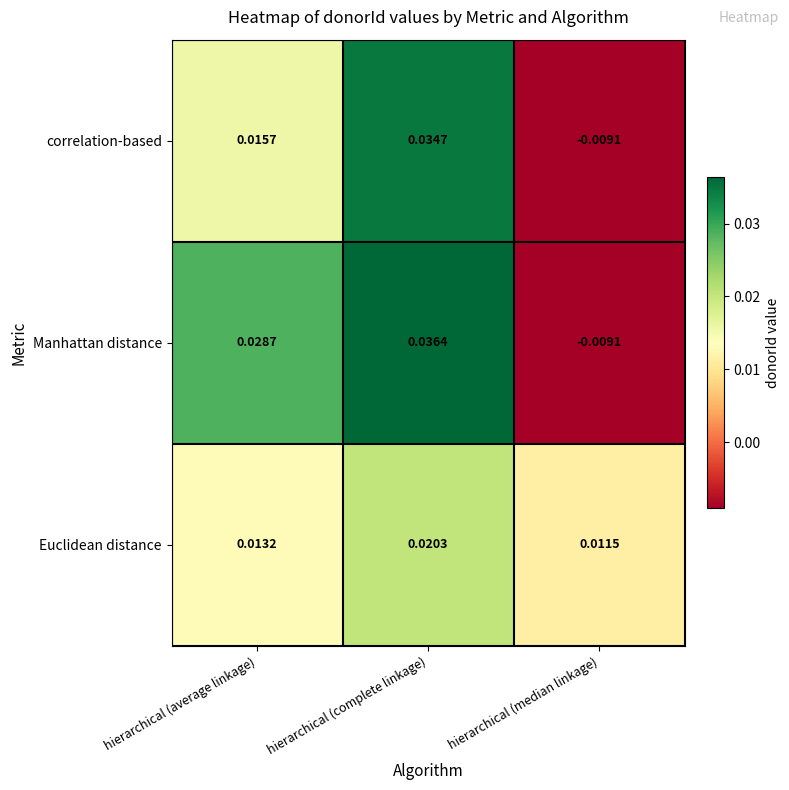

Rank the series at hierarchical (complete linkage) from highest to lowest value.

Manhattan distance, correlation-based, Euclidean distance